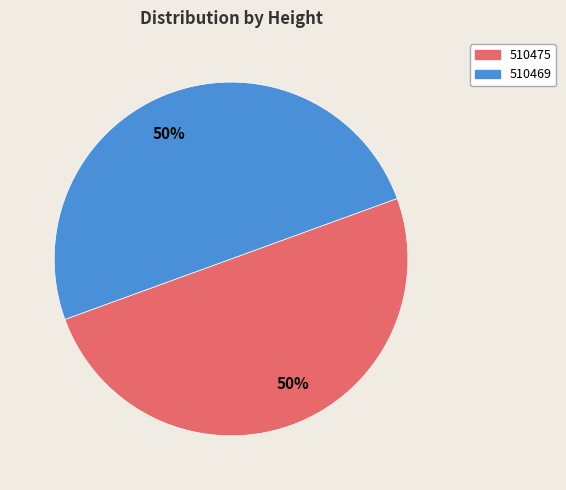

How many segments does this pie chart have?

2